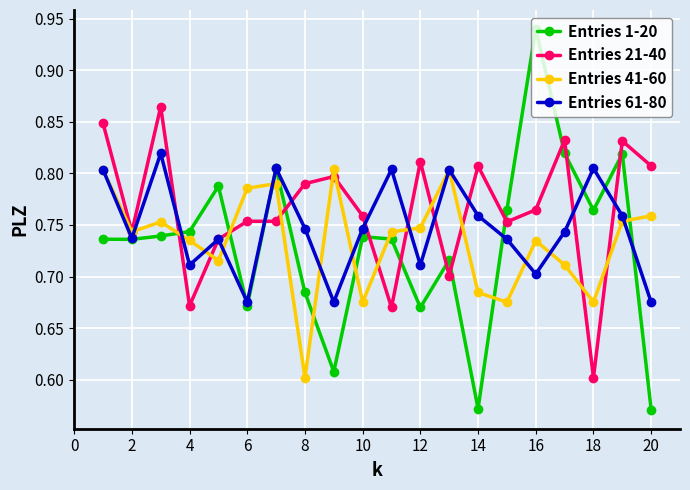

At how many categories does at least one series exceed 0?

20